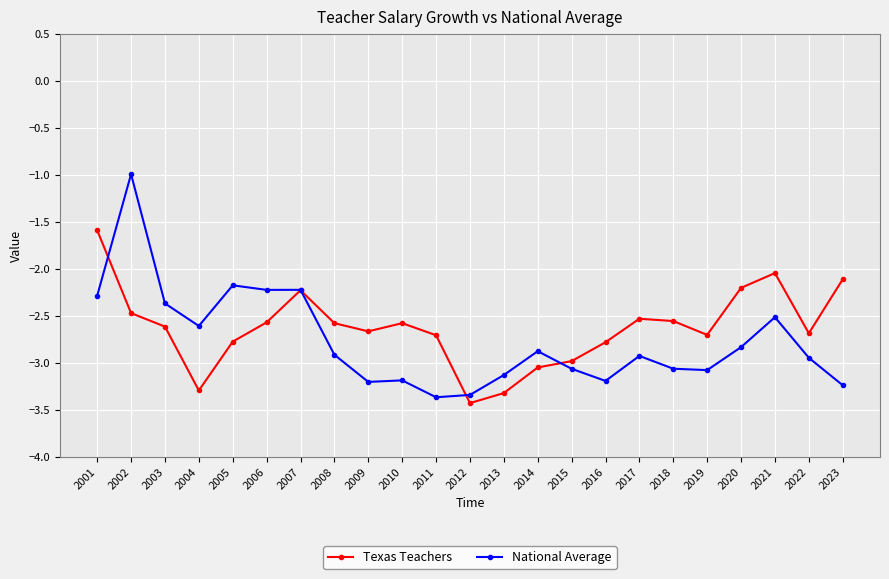

What is the difference between the highest and lowest values at 2014?

0.2